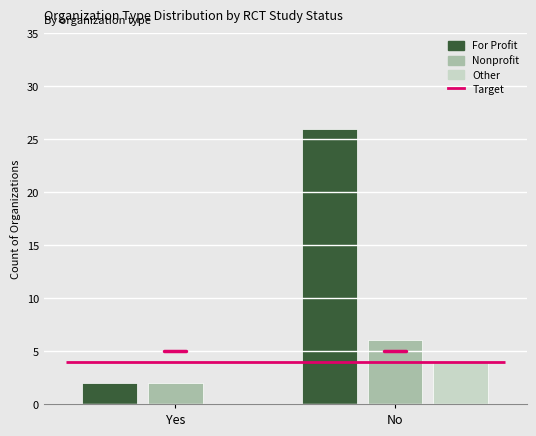

What is the difference between the maximum and minimum values in the For Profit series?

24